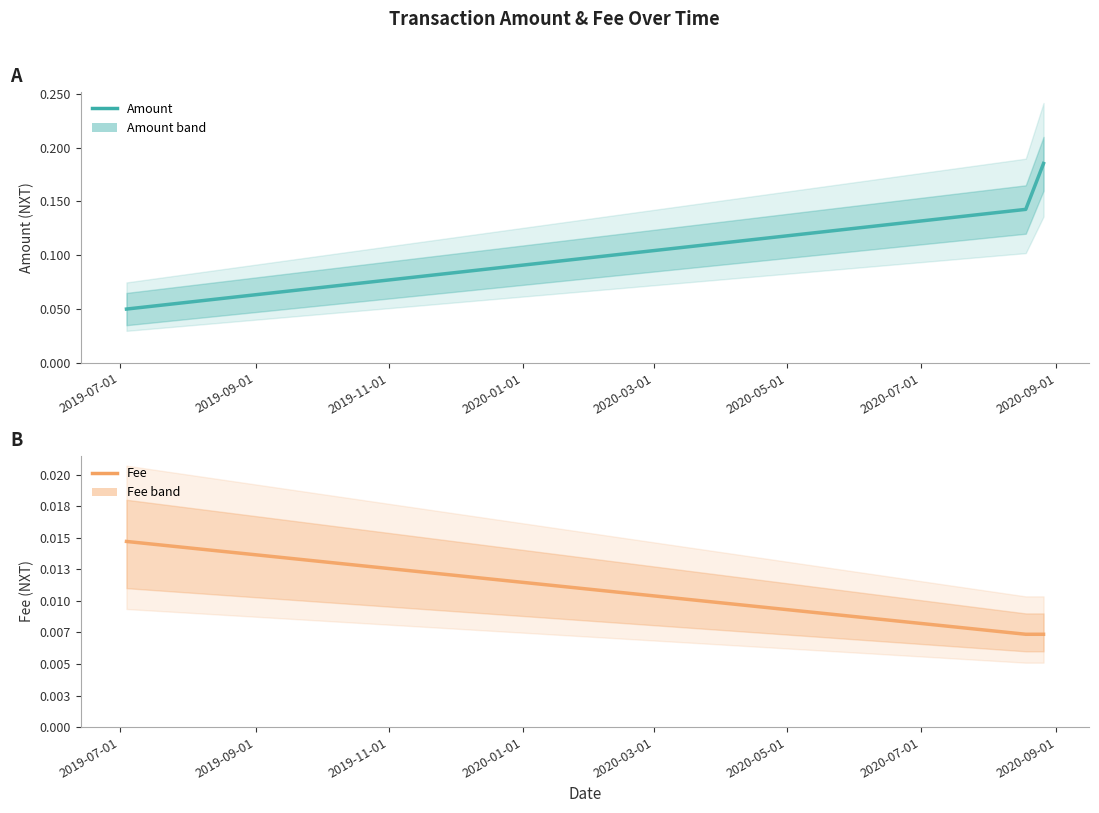

What is the label of the 3rd point from the right?

2019-07-01